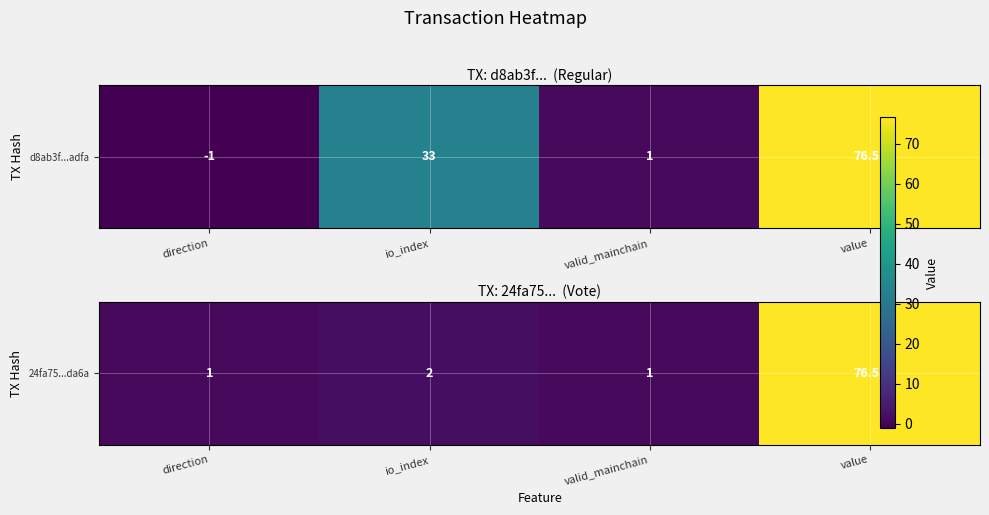

Between io_index and valid_mainchain, which is larger?

io_index